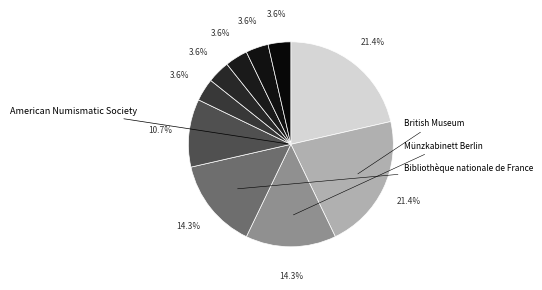

Count the number of slices in the pie.

10